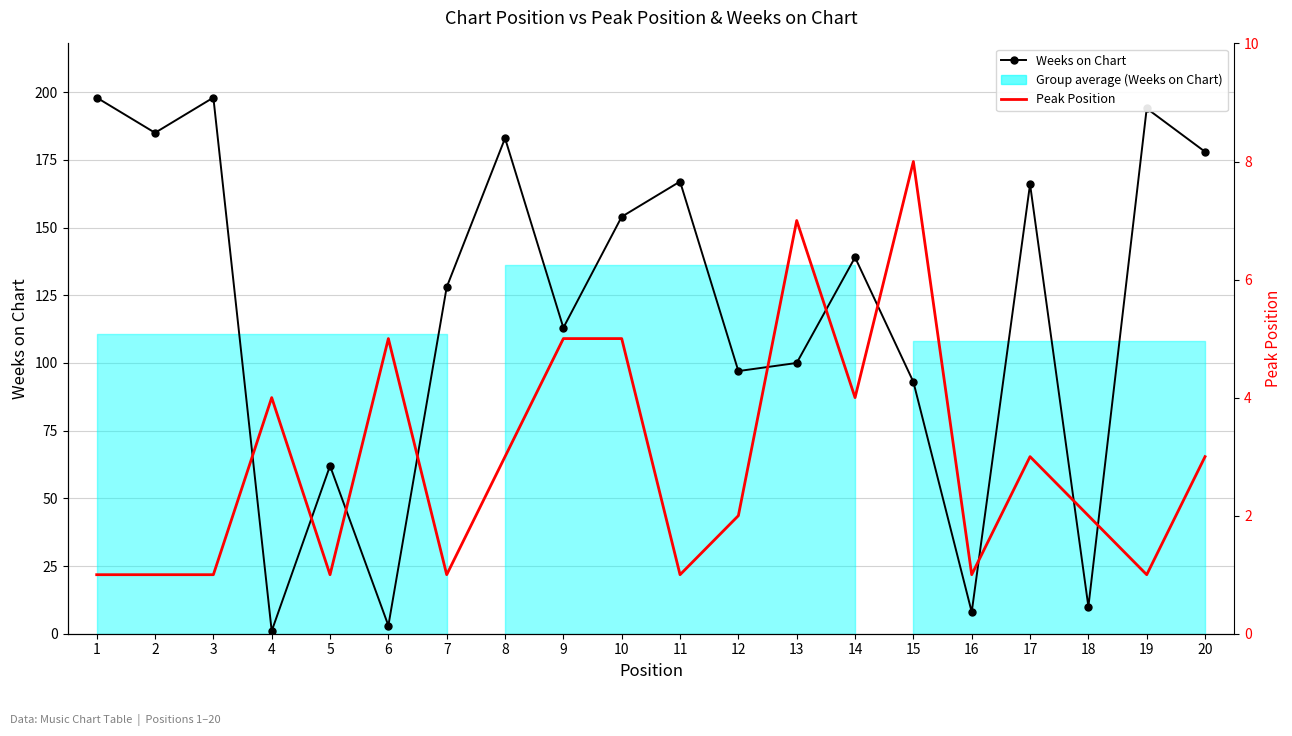

At how many categories does at least one series exceed 157?

8